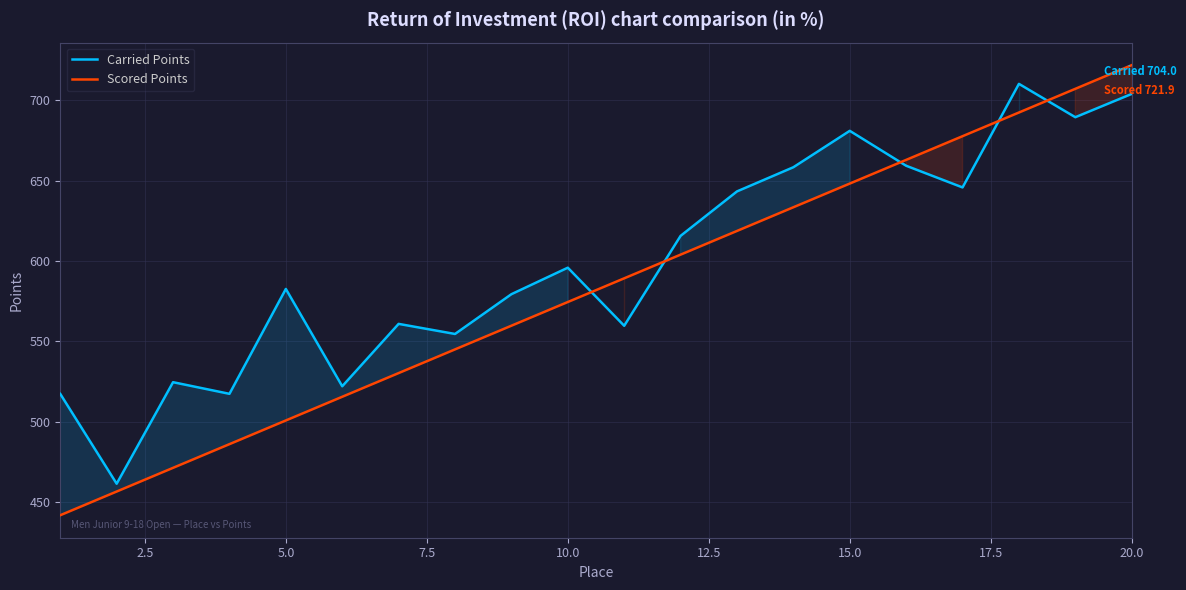

List the series in order of their overall mean, lowest first.

Scored Points, Carried Points